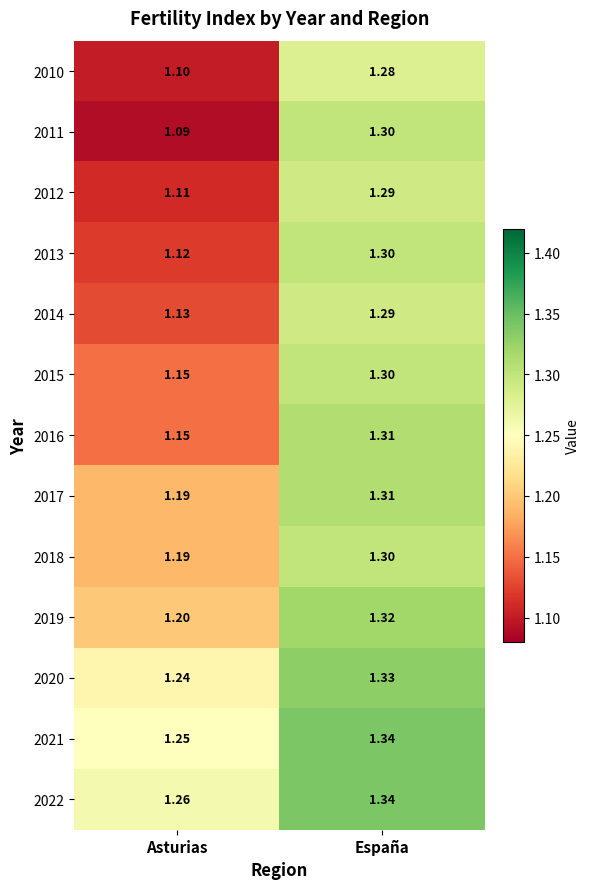

Where is 2018 nearest to the value 1?

Asturias